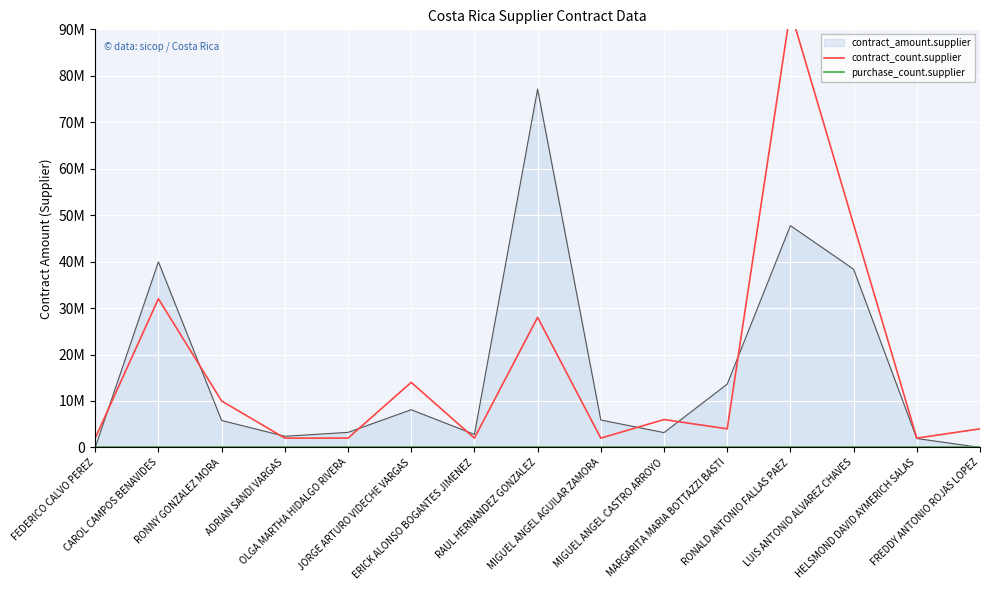

How many data points does each series have?

15